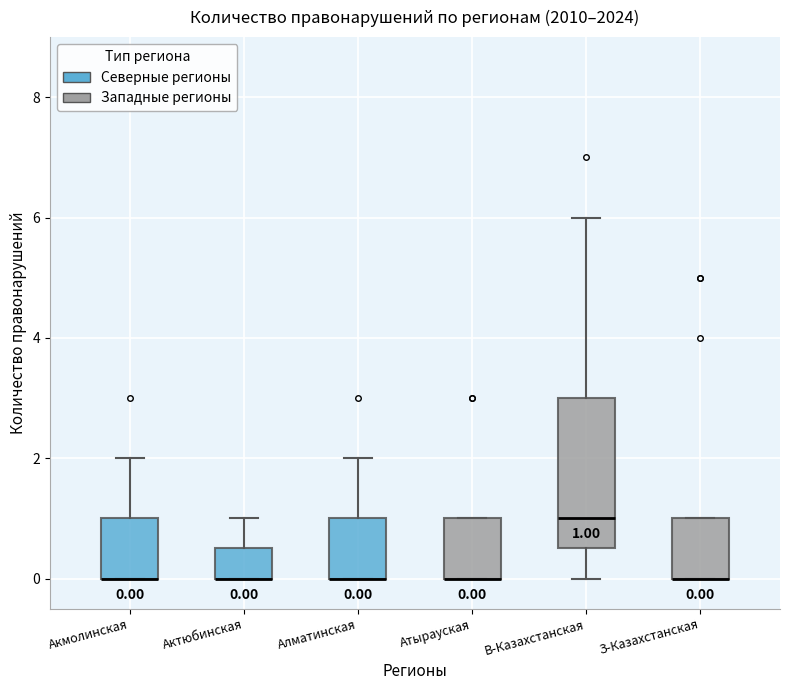

Comparing the boxes themselves (not the whiskers), which one is the tallest?

В-Казахстанская